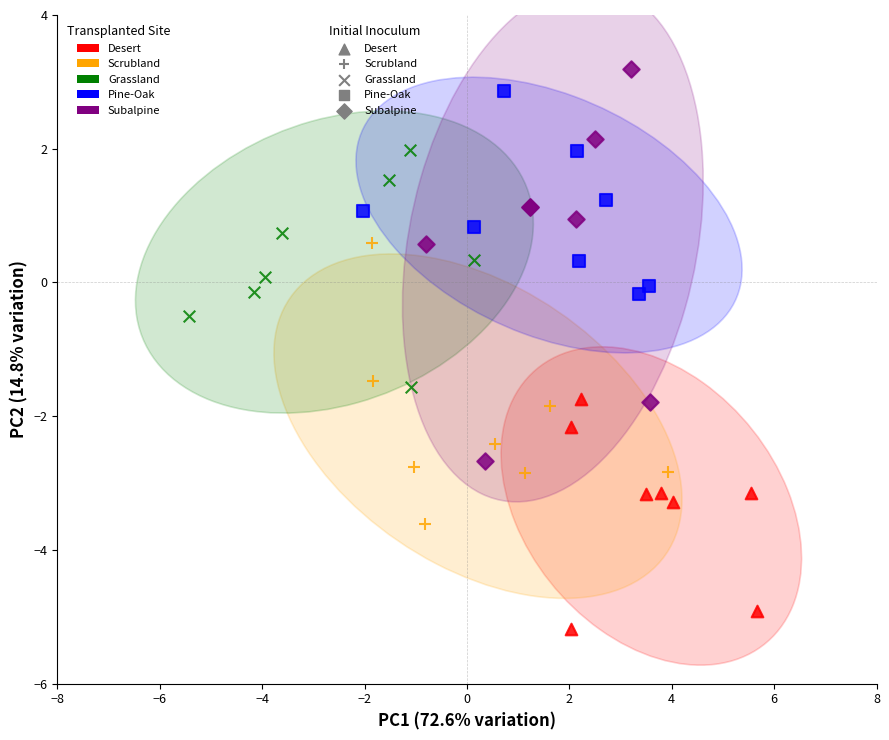

Which series has the widest spread of Y values?

Subalpine